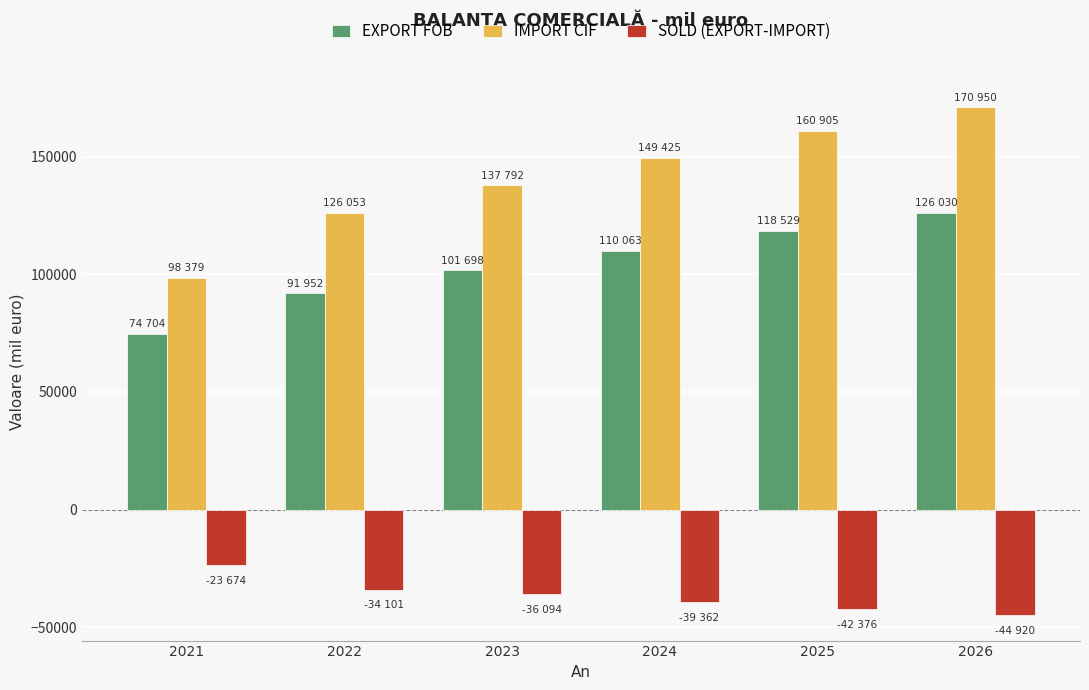

Which series changed the most between 2023 and 2025?

IMPORT CIF